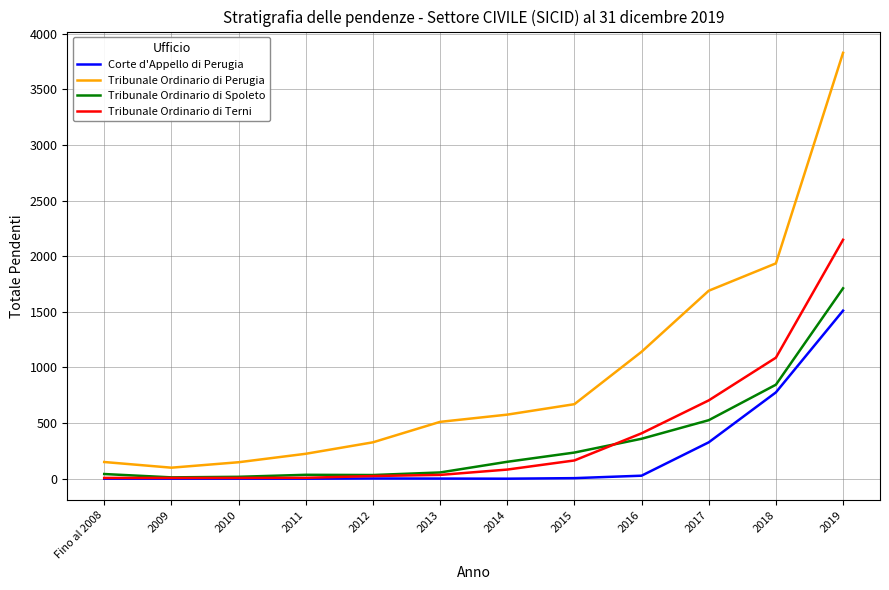

What is the sum of the Tribunale Ordinario di Spoleto values at 2019 and 2016?

2071